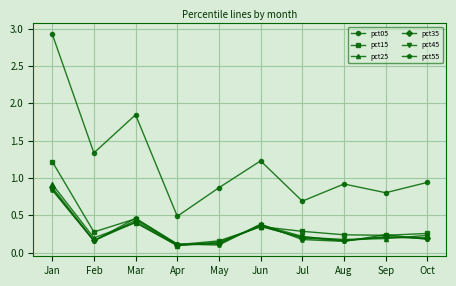

Which category has the highest value in the pct15 series?

Jan